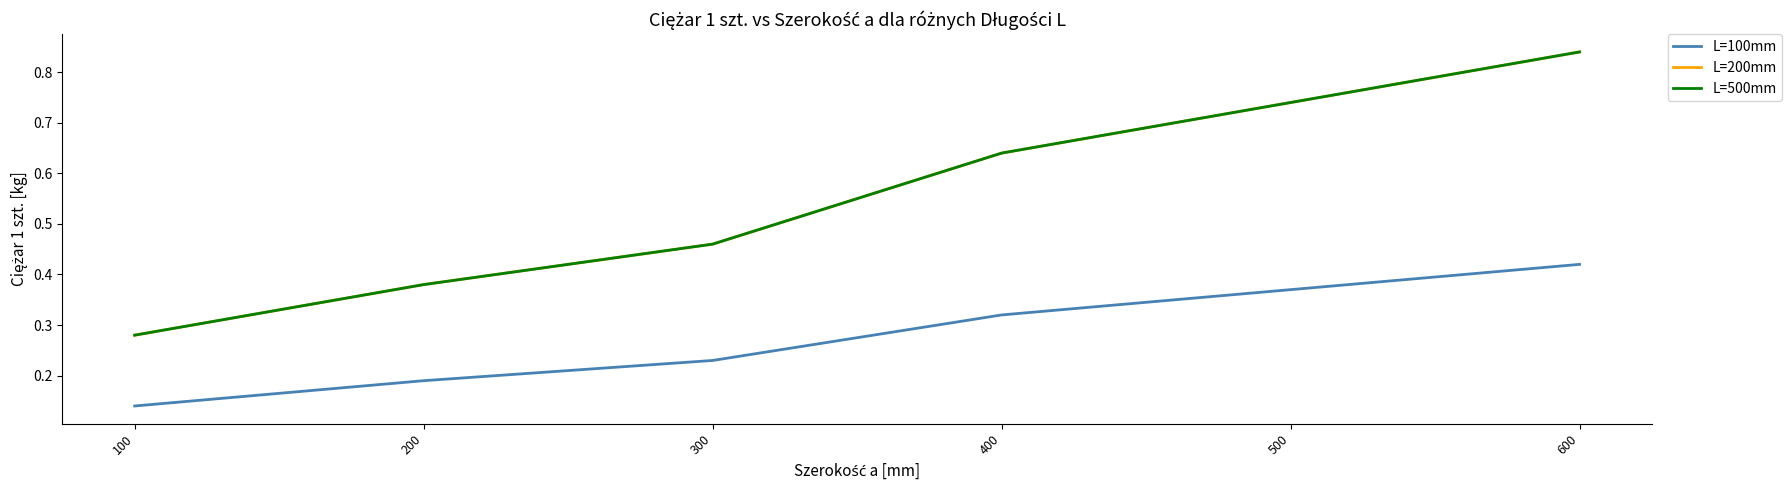

Which series has the largest range (max minus min)?

L=200mm